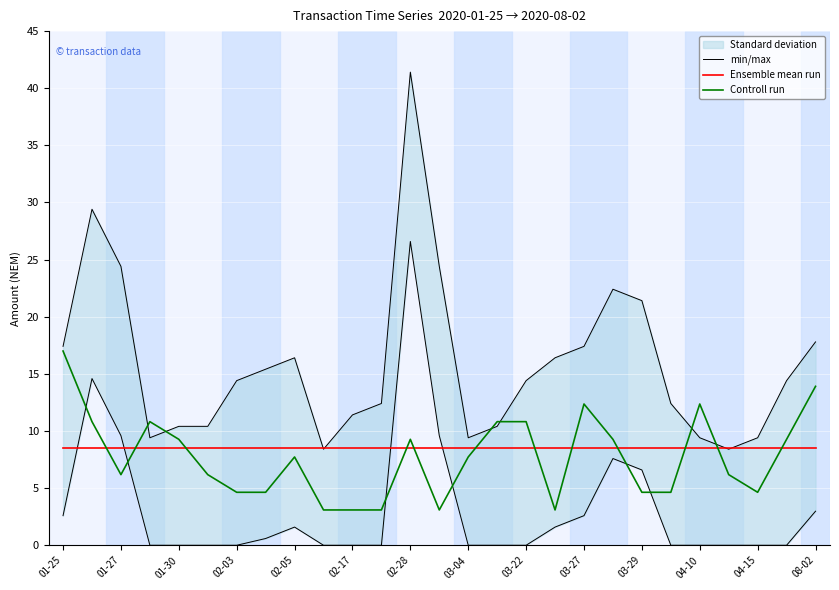

How many values in the Controll run series are below 7?

13